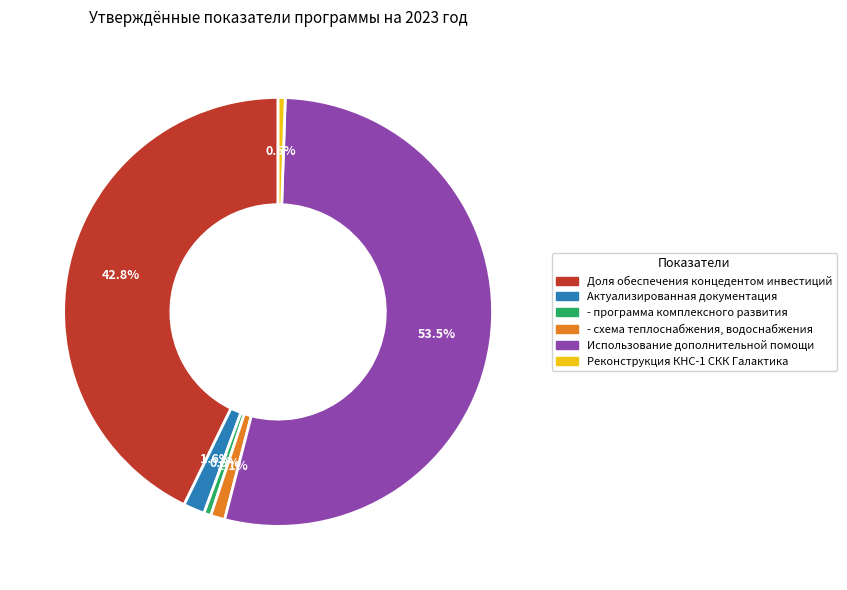

To the nearest percent, what is the difference between the Актуализированная документация and - программа комплексного развития slice percentages?

1%